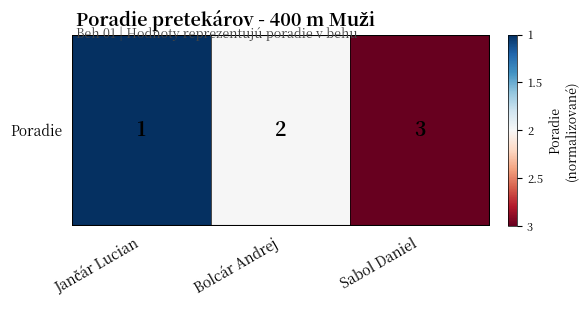

Reading left to right, what are all the values shown in this chart?

Jančár Lucian=1	Bolcár Andrej=0	Sabol Daniel=-1